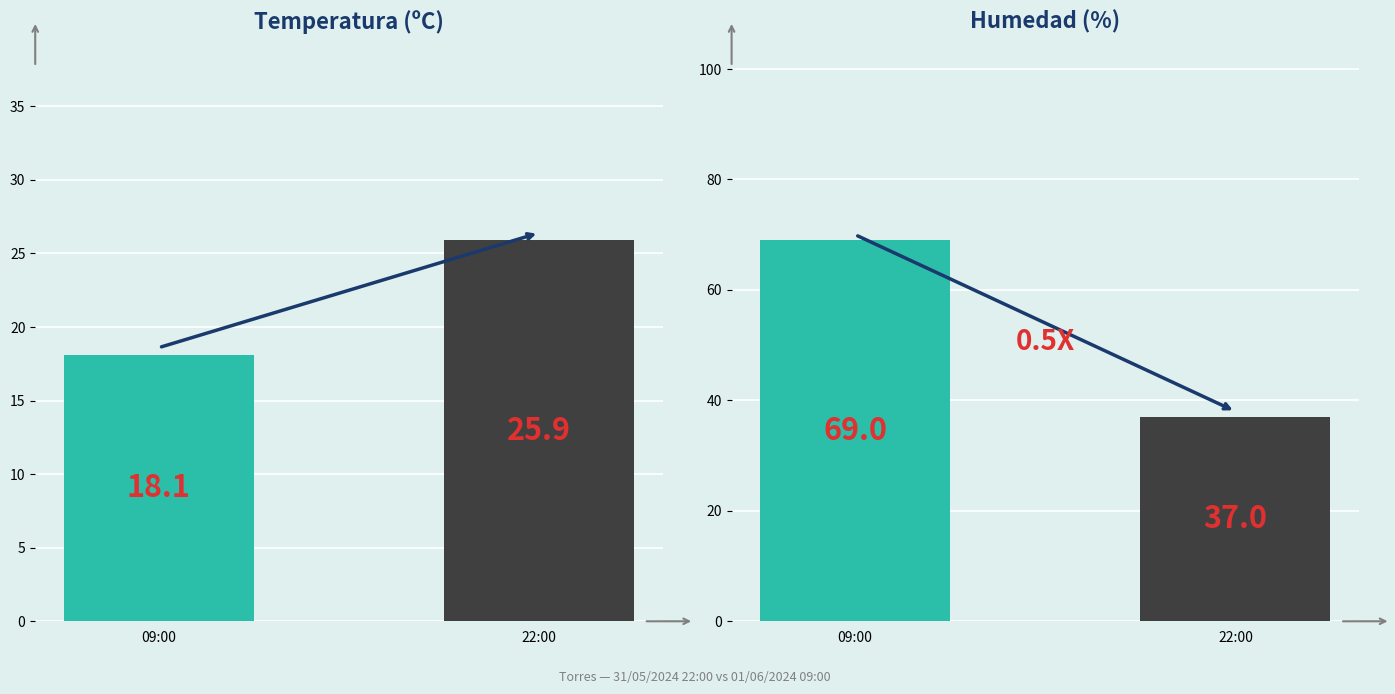

Which has a higher value, 09:00 or 22:00?

22:00